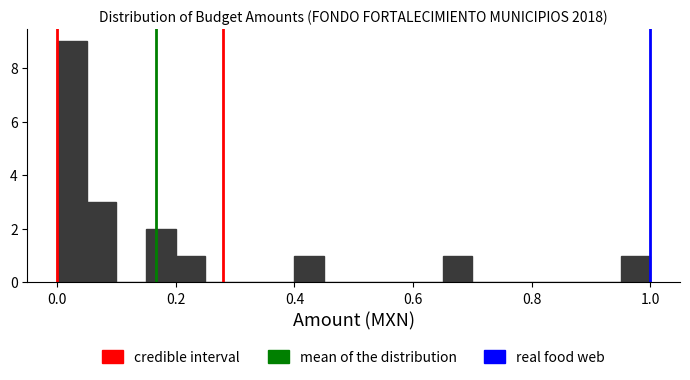

Around what value on the x-axis is the tallest bar? Give the approximate position of its centre, as read against the axis.

0.02